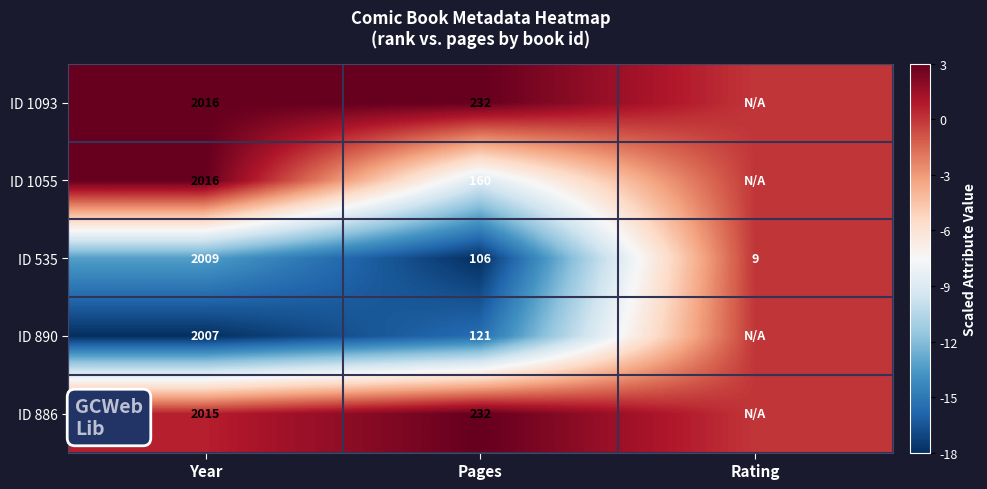

Is it true that ID 1055 equals 160 at Pages?

True